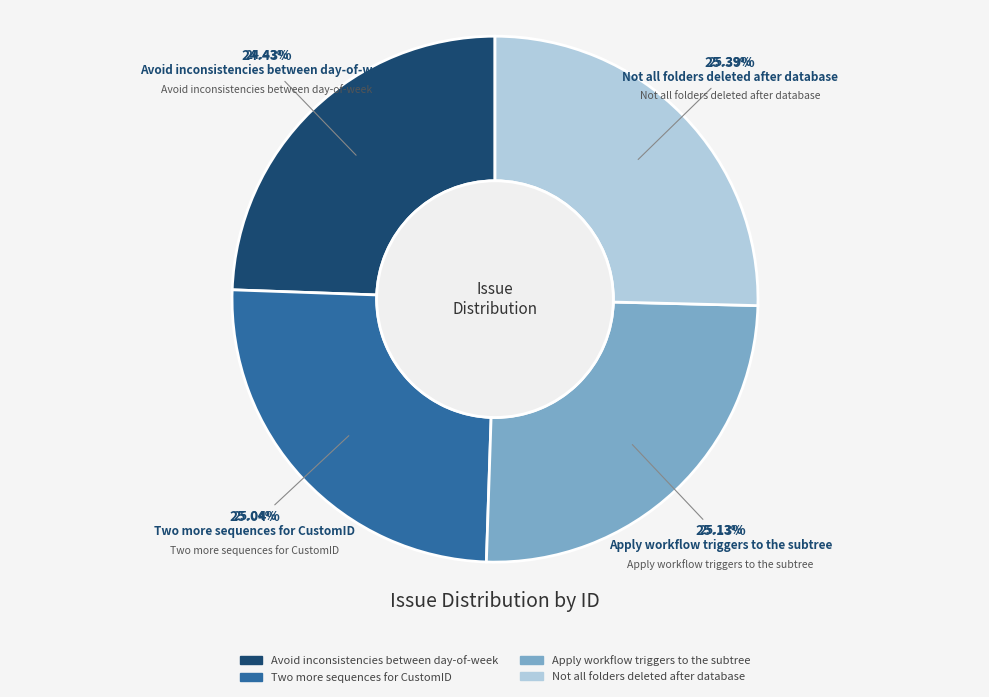

To the nearest percent, what portion does Two more sequences for CustomID represent?

25%